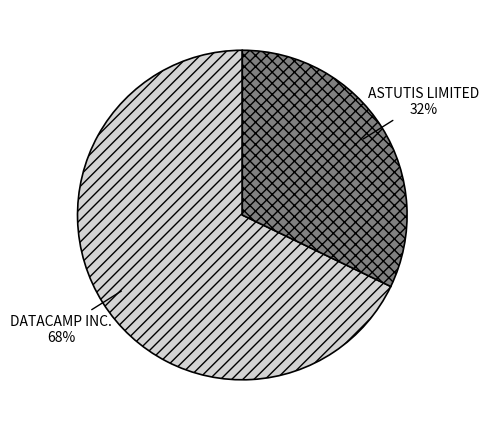

Count the number of slices in the pie.

2